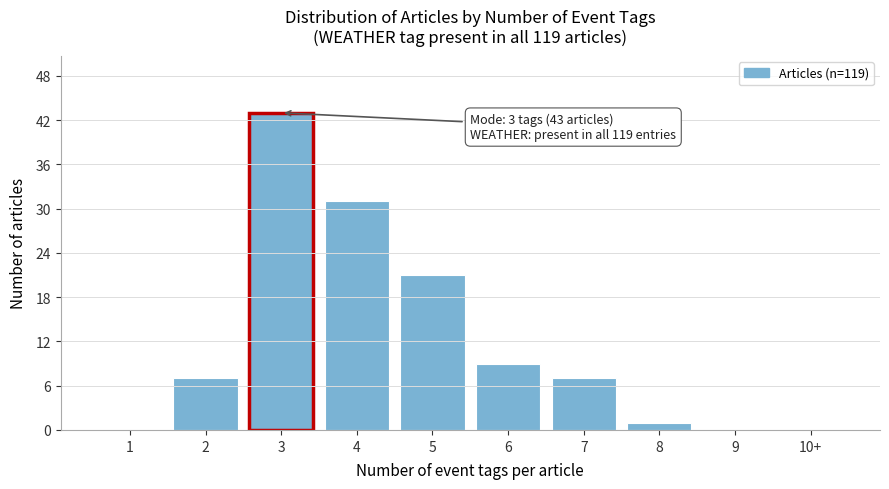

Reading left to right, list all the values displayed in this chart.

1=0	2=7	3=43	4=31	5=21	6=9	7=7	8=1	9=0	10+=0